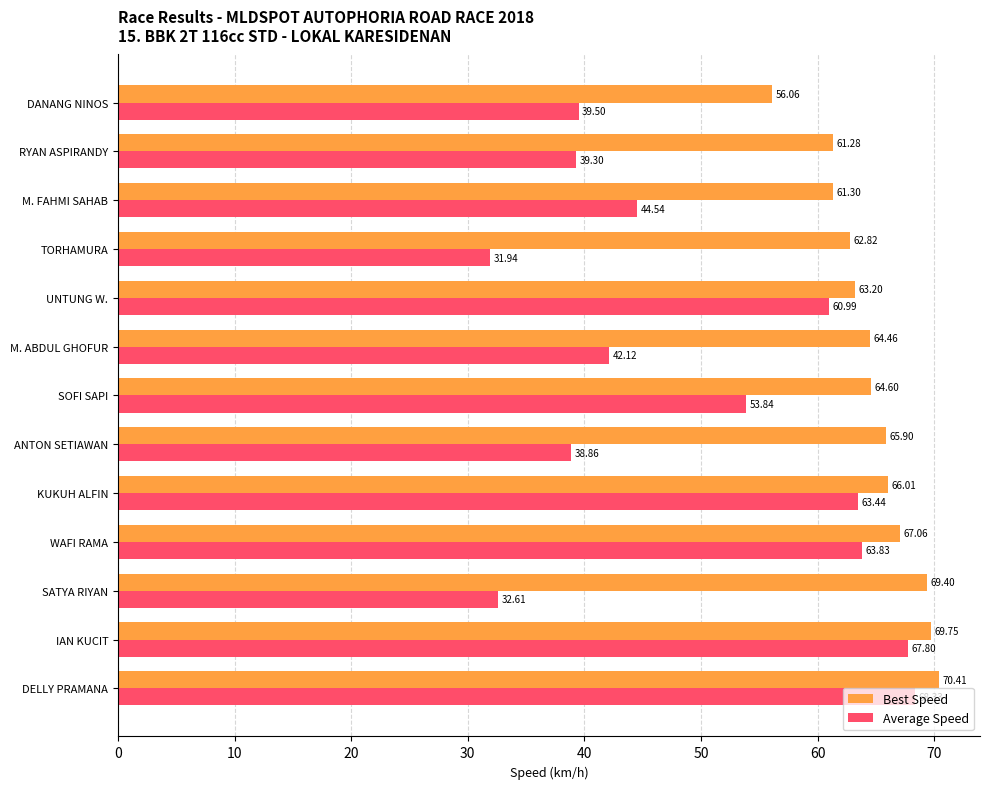

Which series has the largest range (max minus min)?

Average Speed